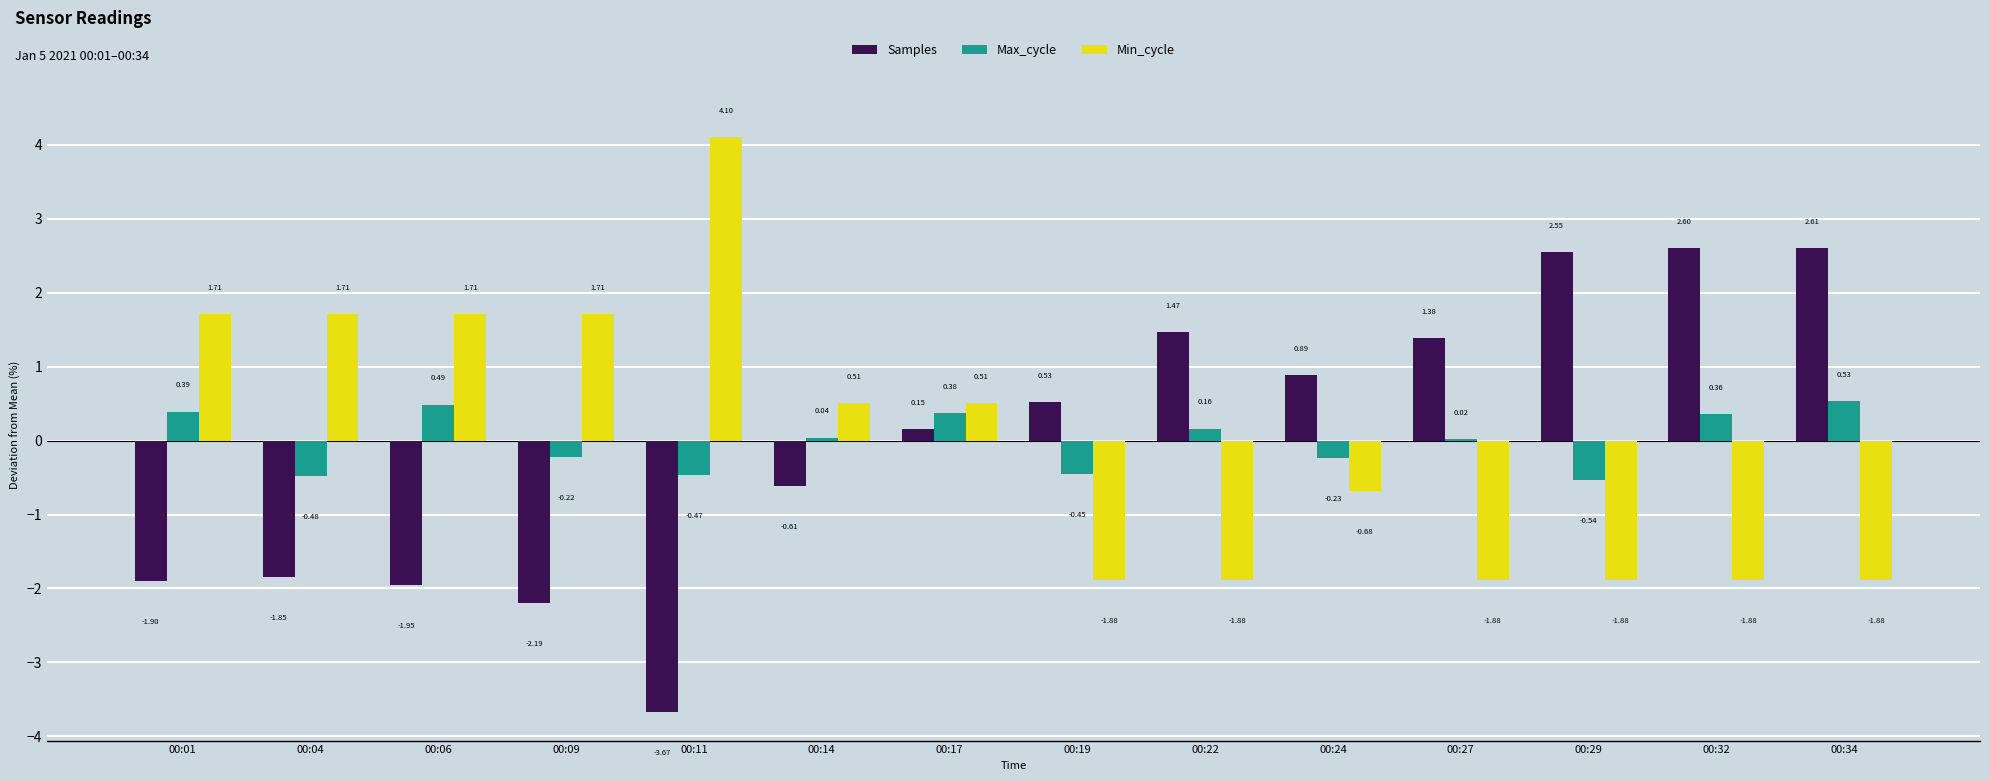

Between 00:09 and 00:29, which series saw the biggest shift?

Samples